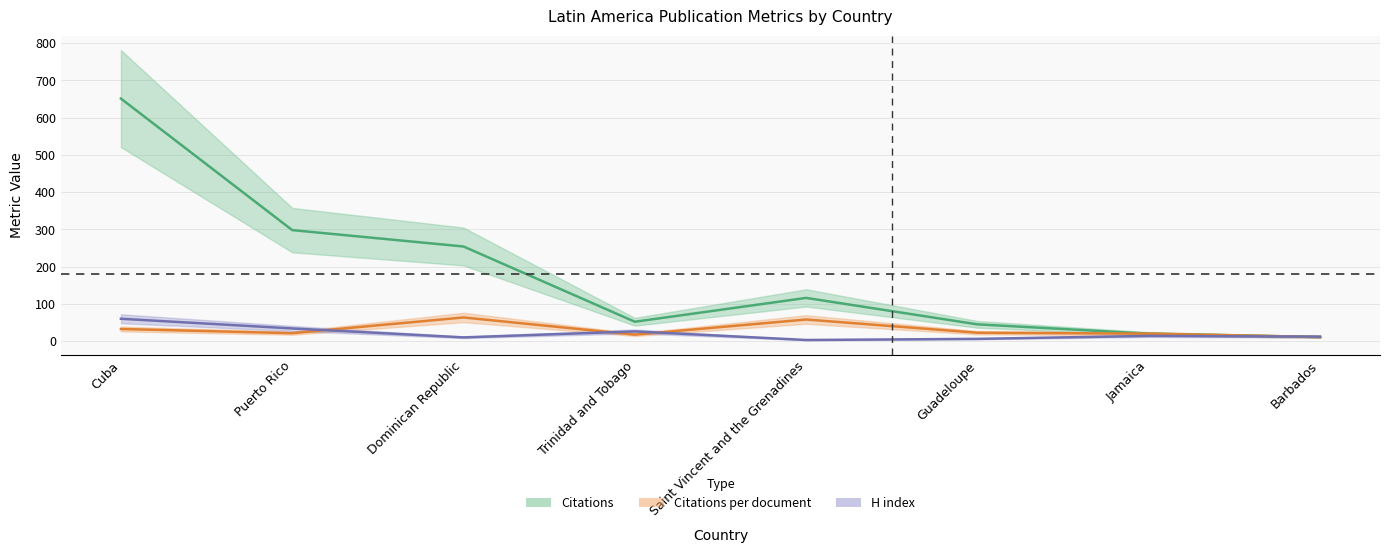

Reading left to right, transcribe all the data shown in this chart.

Citations: Cuba=651.0	Puerto Rico=298.0	Dominican Republic=254.0	Trinidad and Tobago=52.0	Saint Vincent and the Grenadines=116.0	Guadeloupe=45.0	Jamaica=20.0	Barbados=11.0
Citations per document: Cuba=32.5	Puerto Rico=21.3	Dominican Republic=63.5	Trinidad and Tobago=17.3	Saint Vincent and the Grenadines=58.0	Guadeloupe=22.5	Jamaica=20.0	Barbados=11.0
H index: Cuba=60.0	Puerto Rico=34.0	Dominican Republic=10.0	Trinidad and Tobago=26.0	Saint Vincent and the Grenadines=3.0	Guadeloupe=6.0	Jamaica=14.0	Barbados=12.0